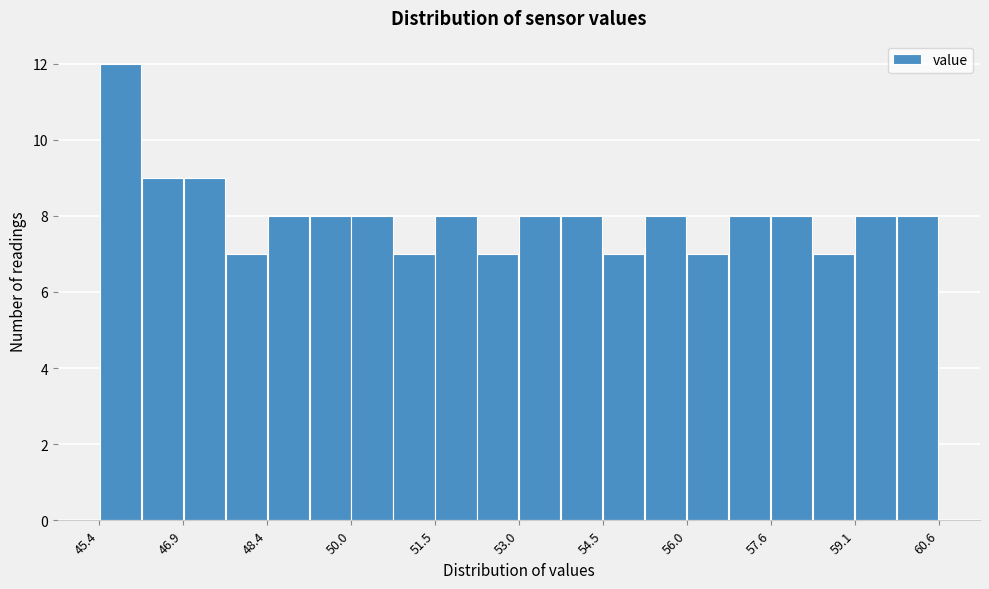

Read against the x-axis, roughly where is the centre of the tallest bar?

45.8